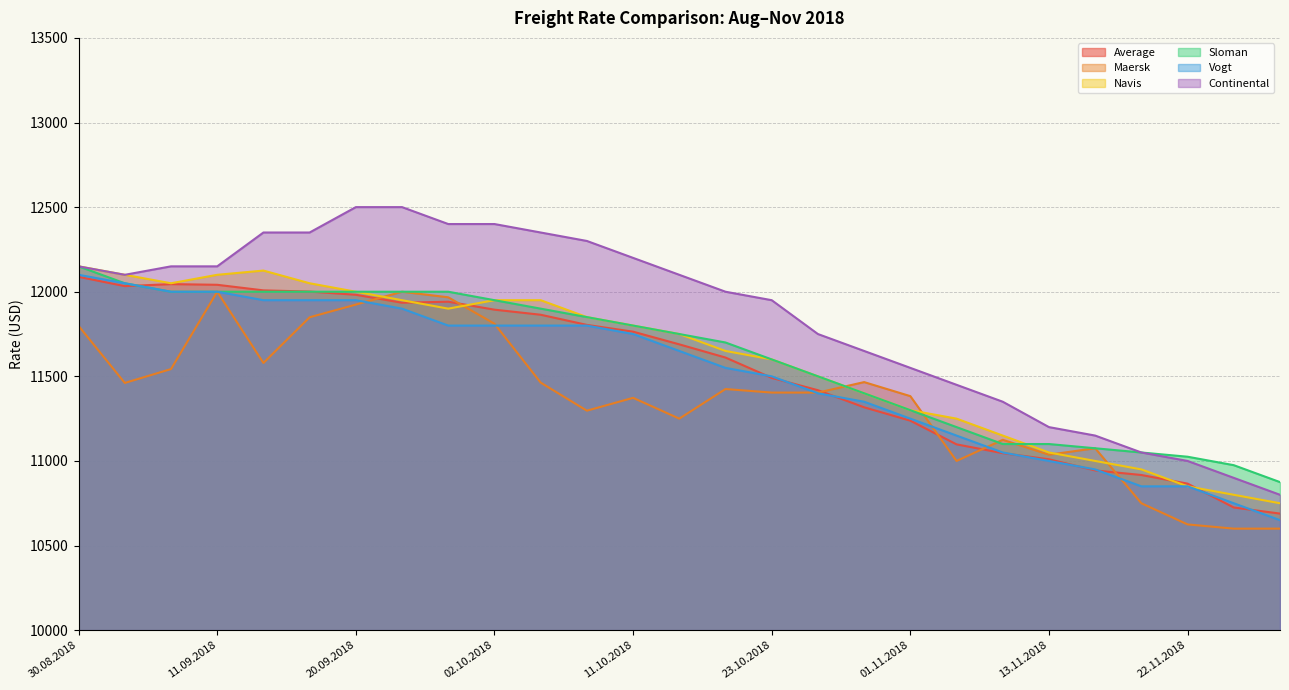

Does the chart have visible grid lines?

Yes